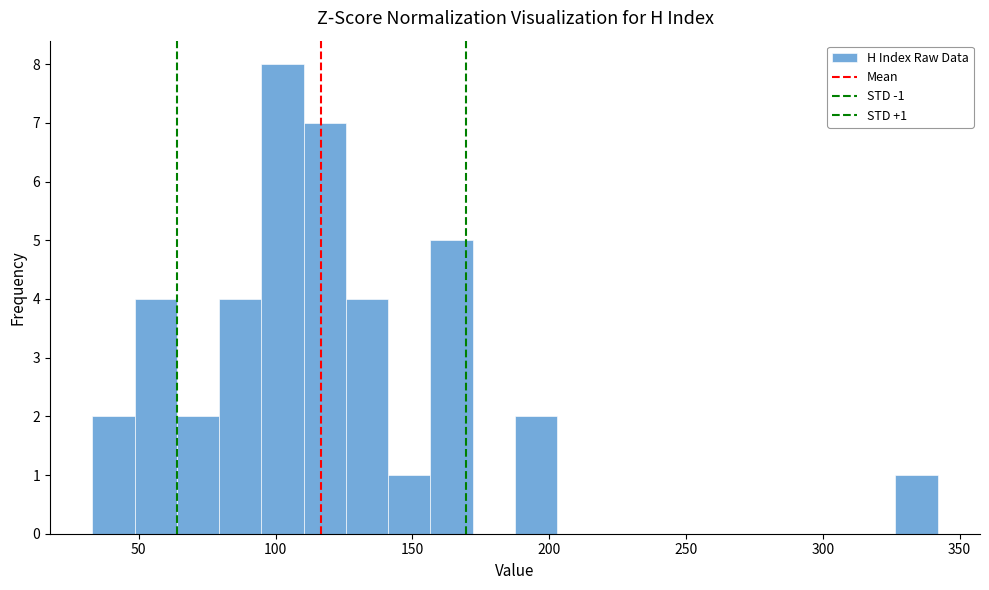

Around what value on the x-axis is the tallest bar? Give the approximate position of its centre, as read against the axis.

105